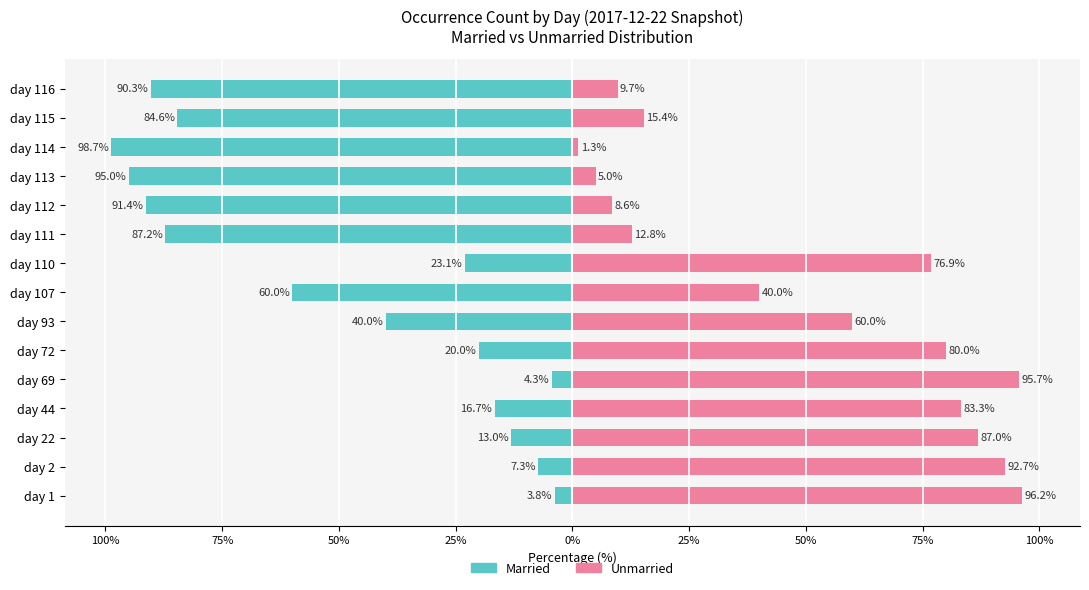

How many groups of bars are there?

15